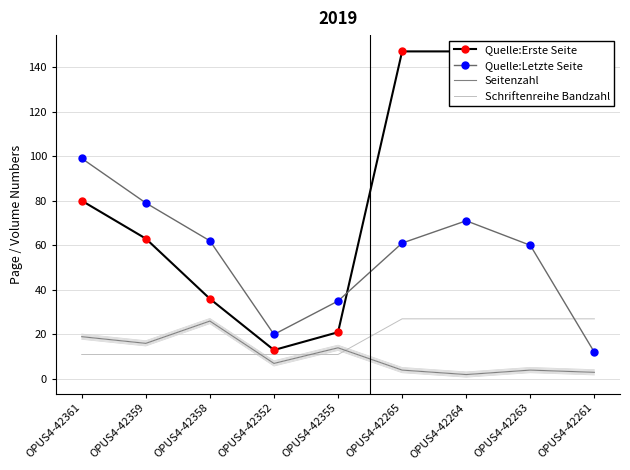

What is the label of the 9th point from the right?

OPUS4-42361